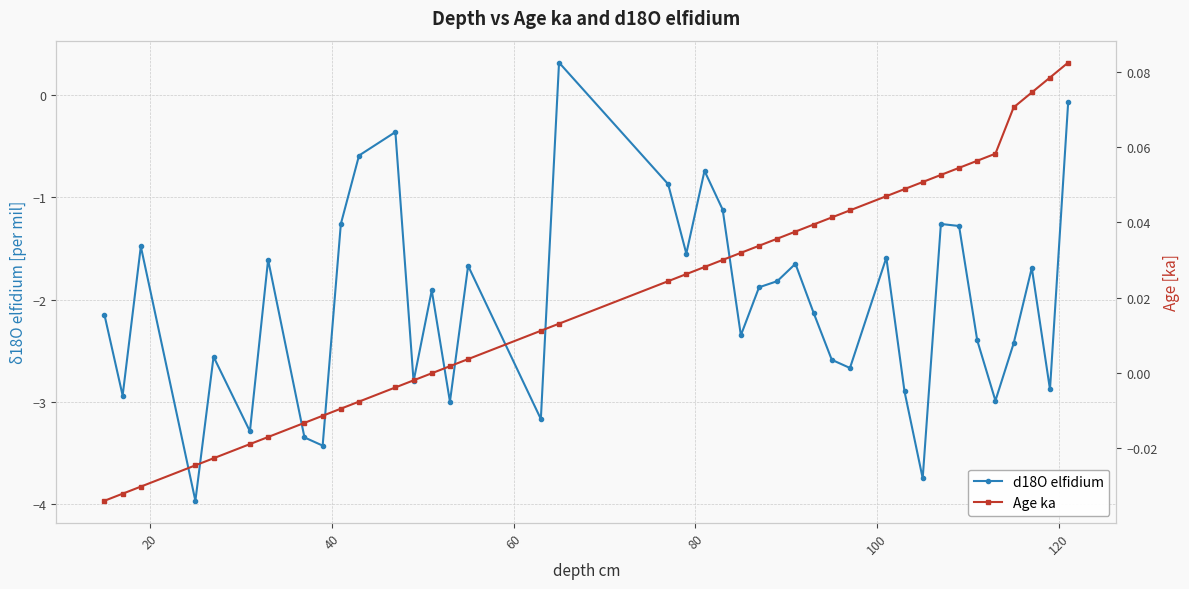

How many values in d18O elfidium are below zero?

39